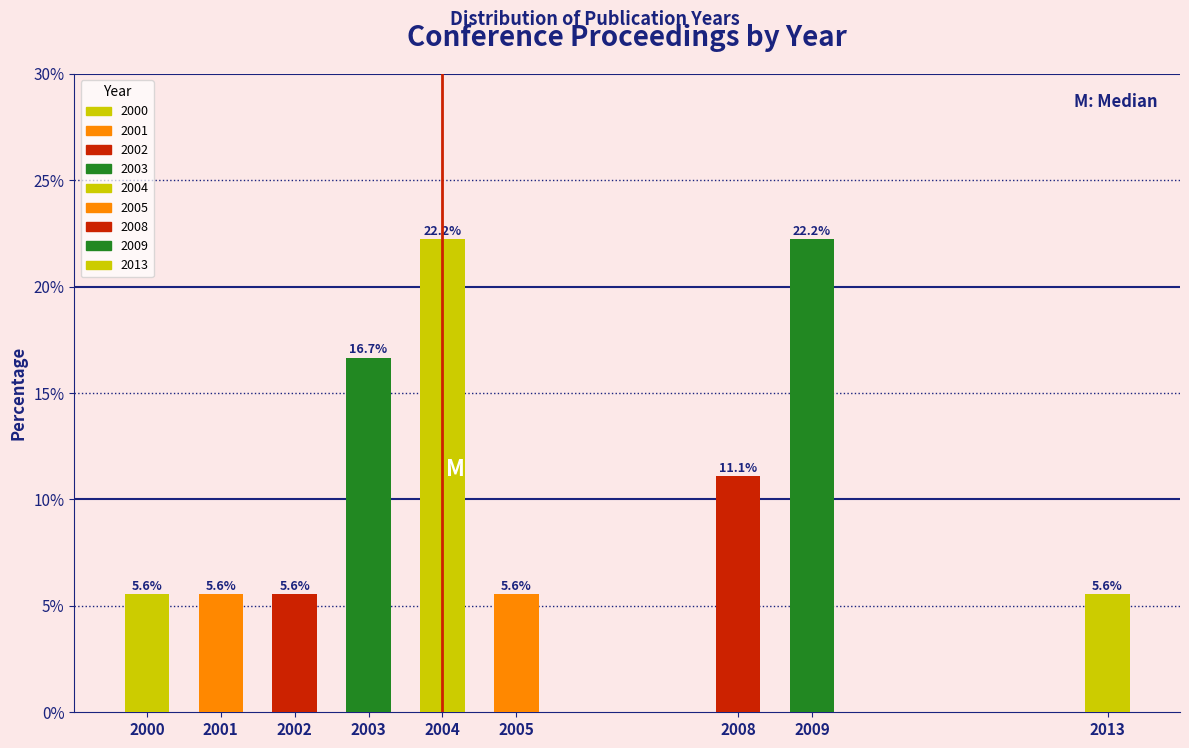

Reading left to right, list all the values displayed in this chart.

2000=5.6	2001=5.6	2002=5.6	2003=16.7	2004=22.2	2005=5.6	2008=11.1	2009=22.2	2013=5.6